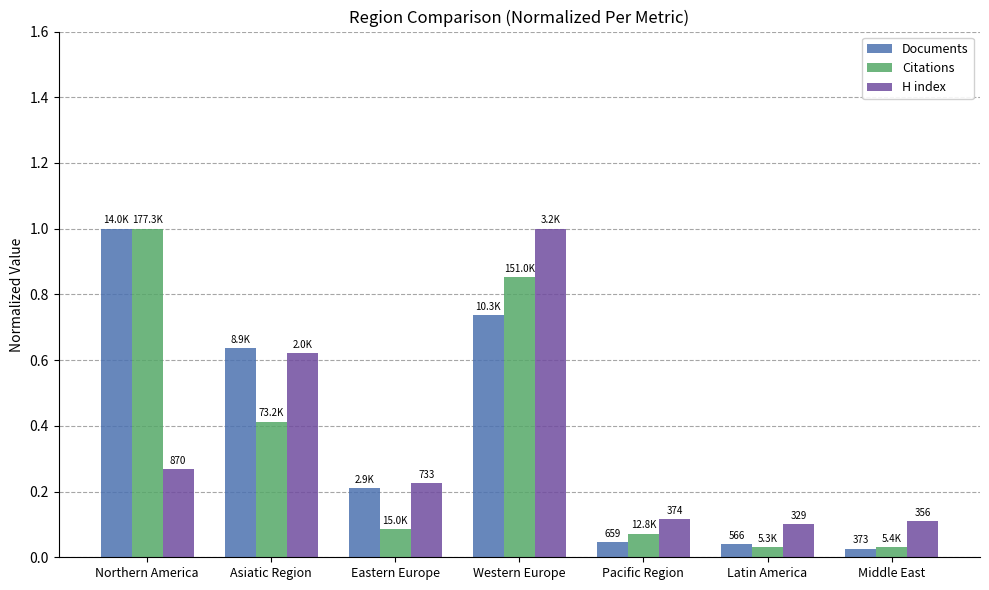

True or false: H index has a value of 0.1 at Pacific Region.

True